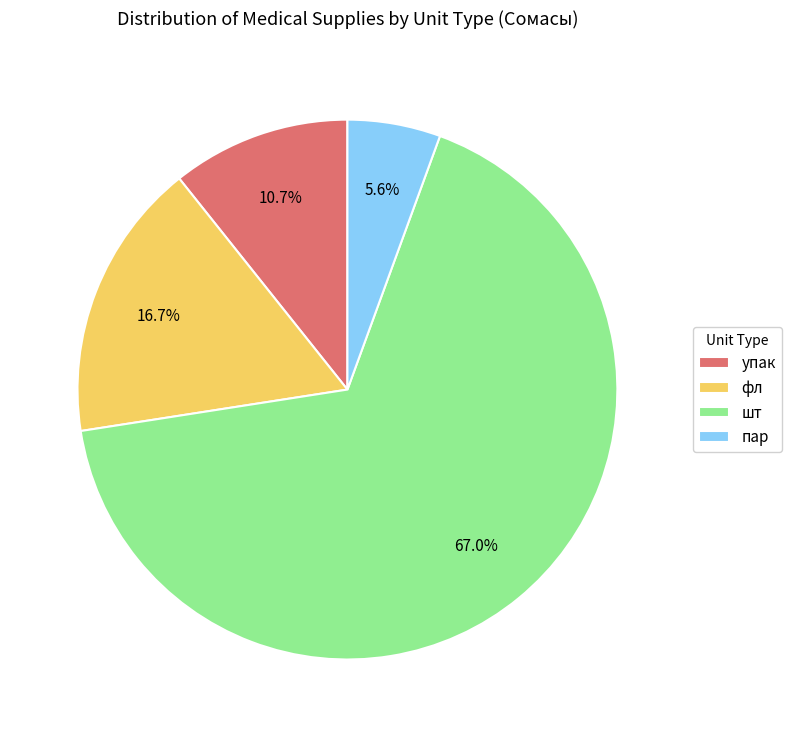

How much of the chart is everything except пар?

94.4%